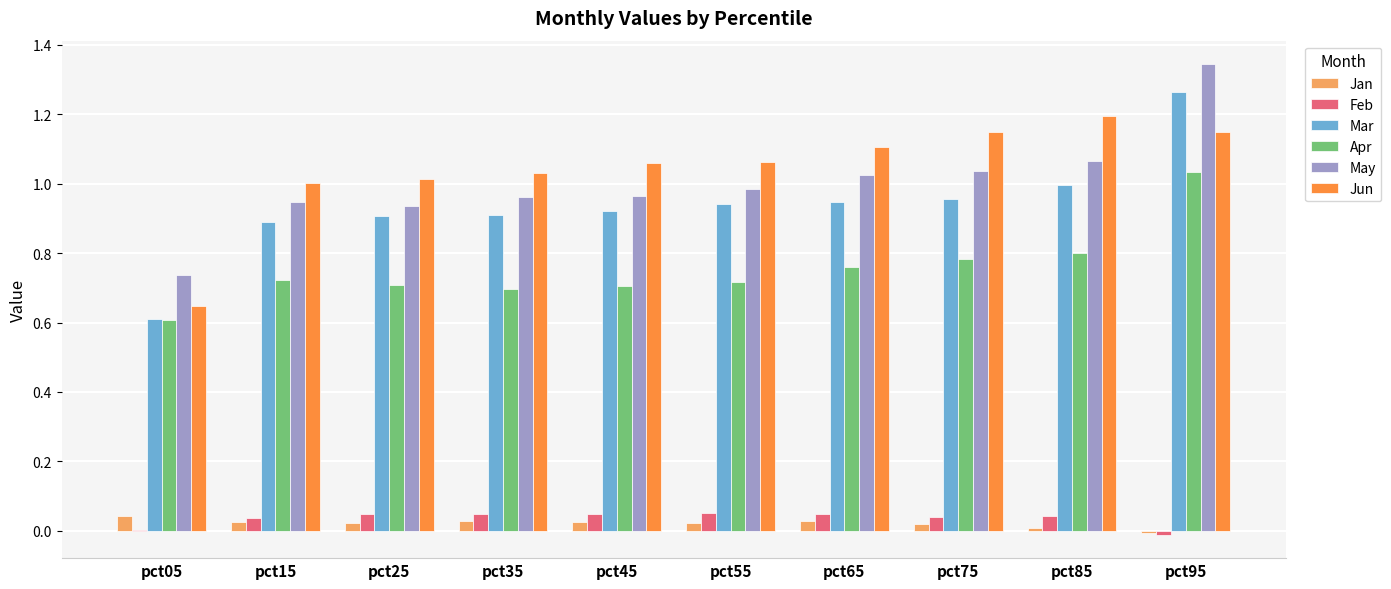

Between pct45 and pct75, which series saw the biggest shift?

Jun